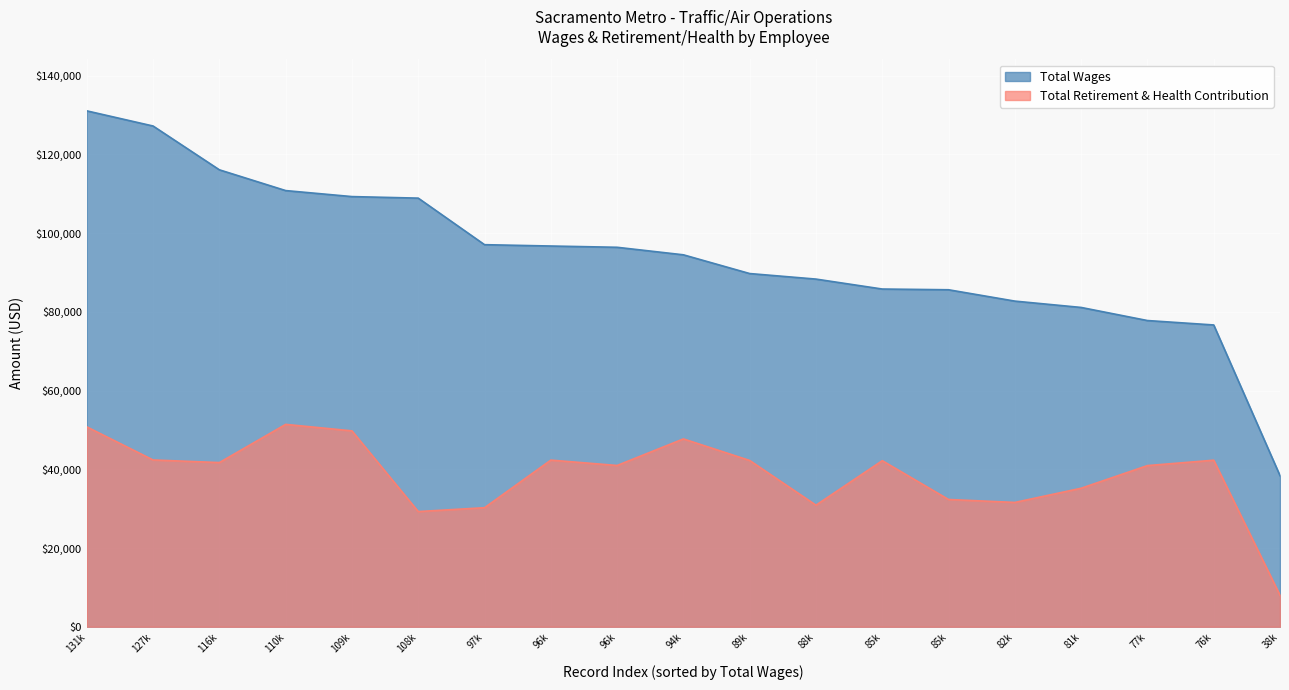

List the labels in order of Total Retirement & Health Contribution value, largest first.

110k, 131k, 109k, 94k, 127k, 96k, 76k, 89k, 85k, 116k, 96k, 77k, 81k, 85k, 82k, 88k, 97k, 108k, 38k